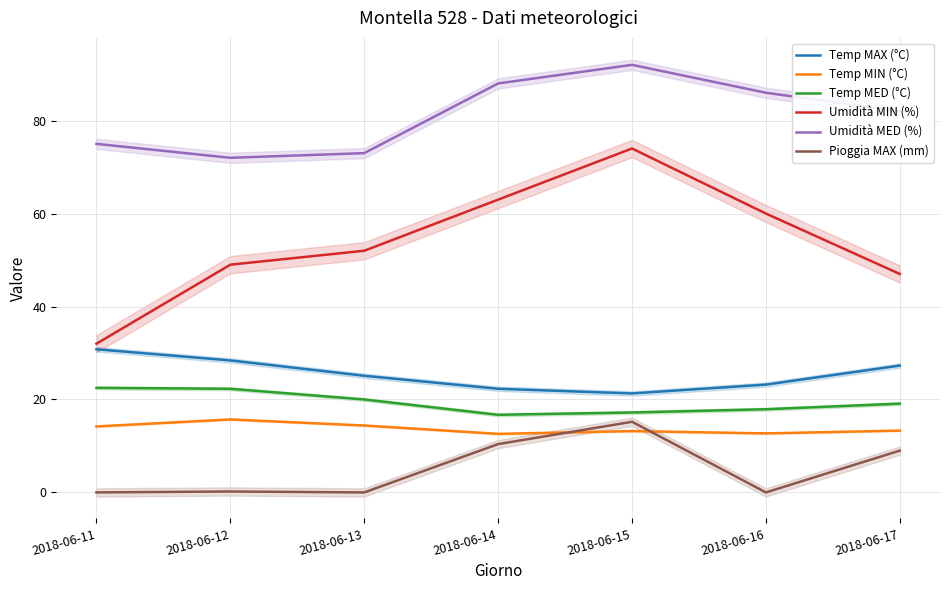

What is the maximum value shown in the chart?

92.0